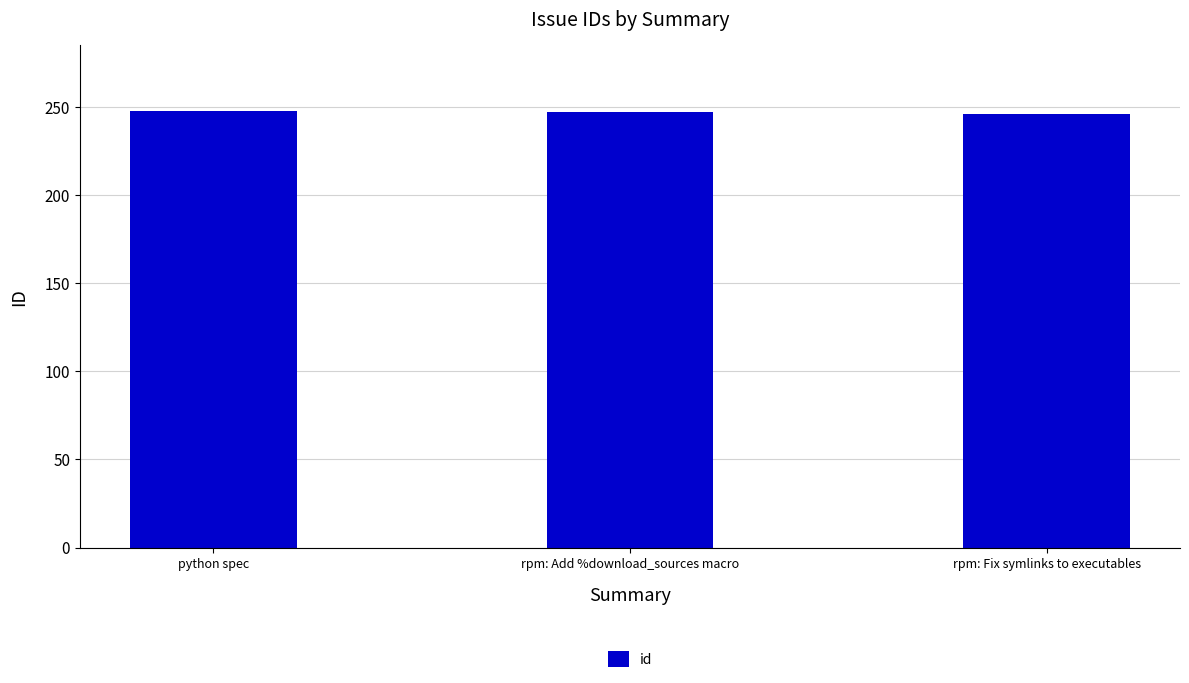

True or false: the data shows 246 at rpm: Fix symlinks to executables.

True